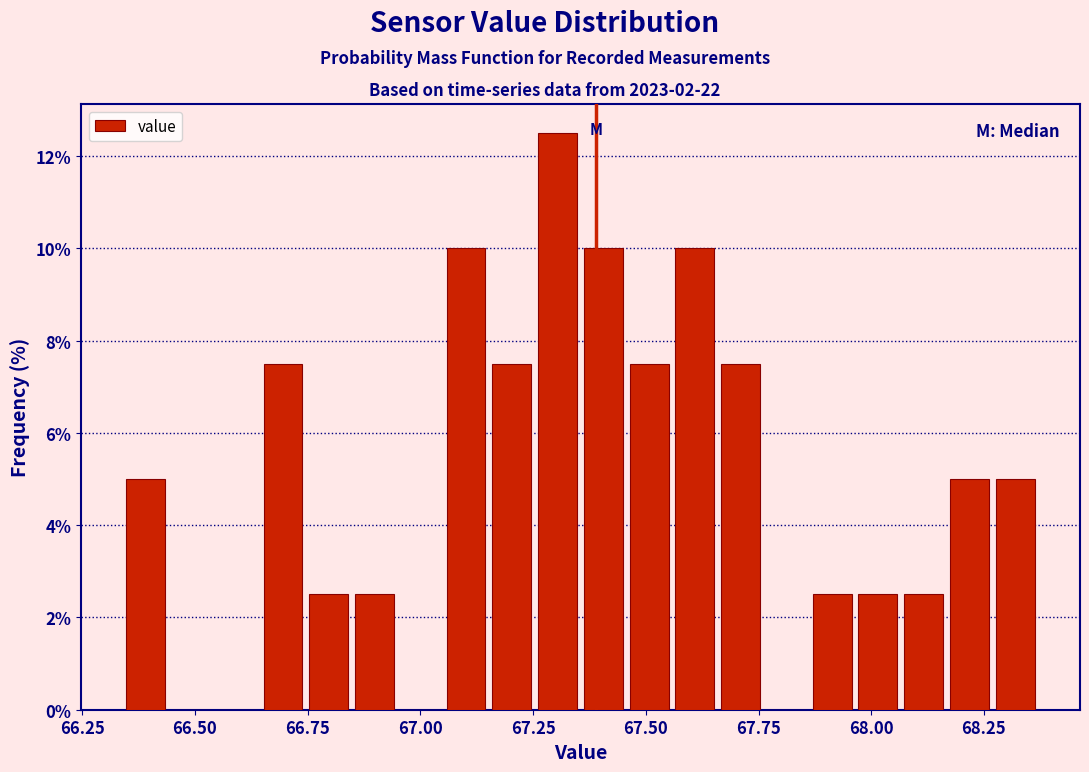

Around what value on the x-axis is the tallest bar? Give the approximate position of its centre, as read against the axis.

67.30